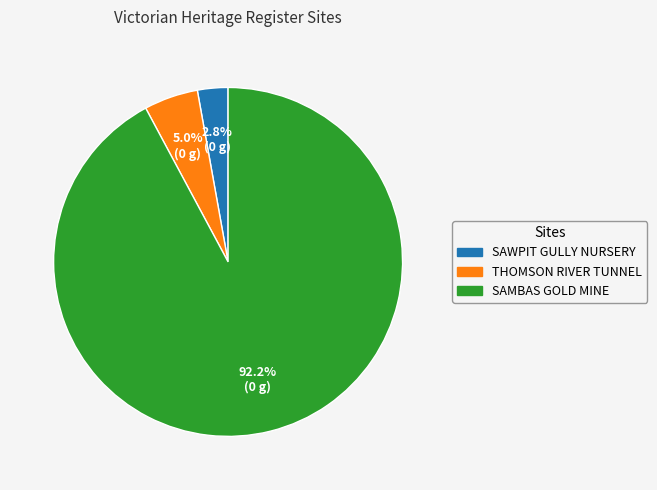

Is there any slice that represents more than half of the pie?

Yes